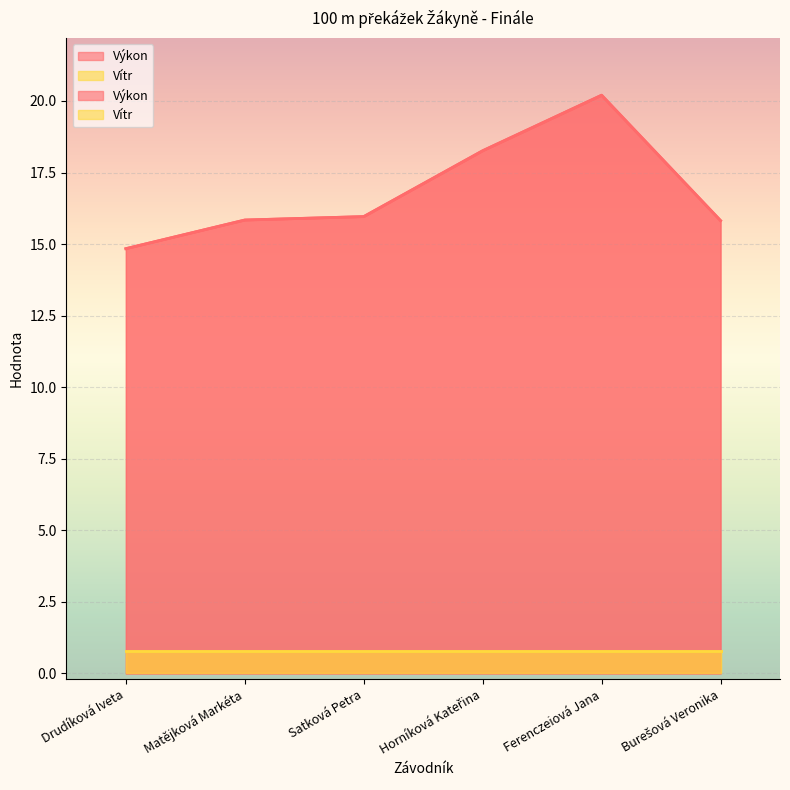

What is the sum of the values at Burešová Veronika and Horníková Kateřina?

34.1